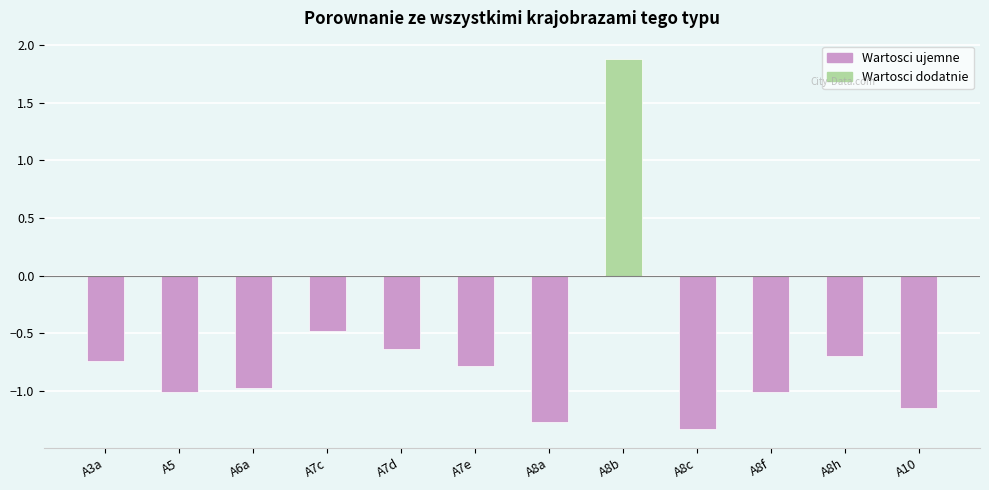

Which category has the highest value across all series?

A8b